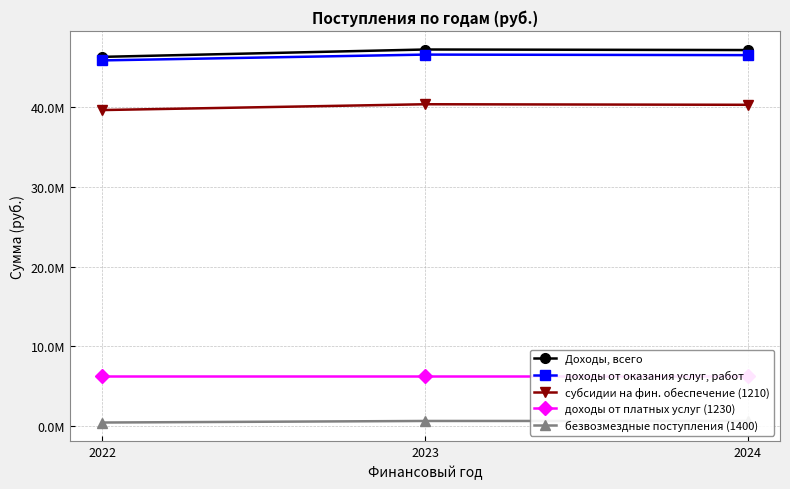

Which has a higher value, 2023 or 2024?

2023